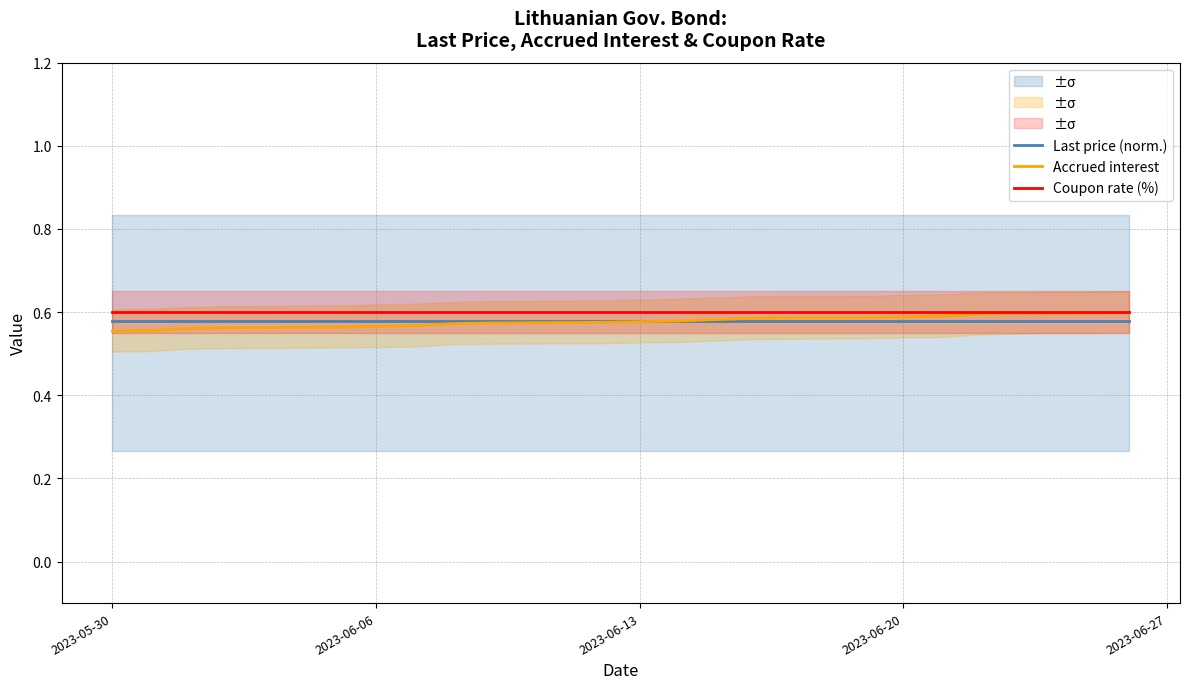

What are all the series names shown in the legend?

Last price (norm.), Accrued interest, Coupon rate (%)